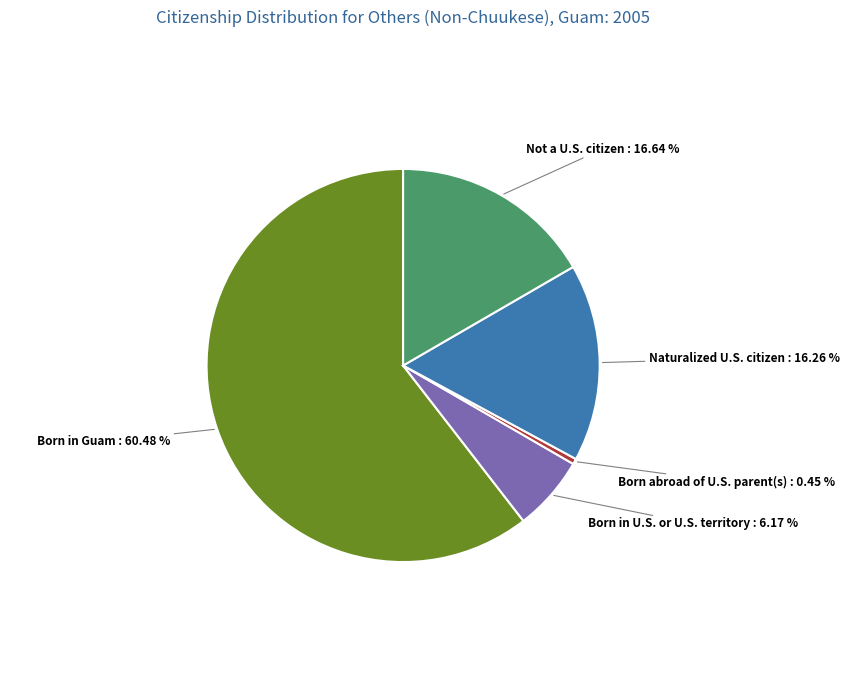

To the nearest percent, what percentage of the pie is Born in Guam?

60%